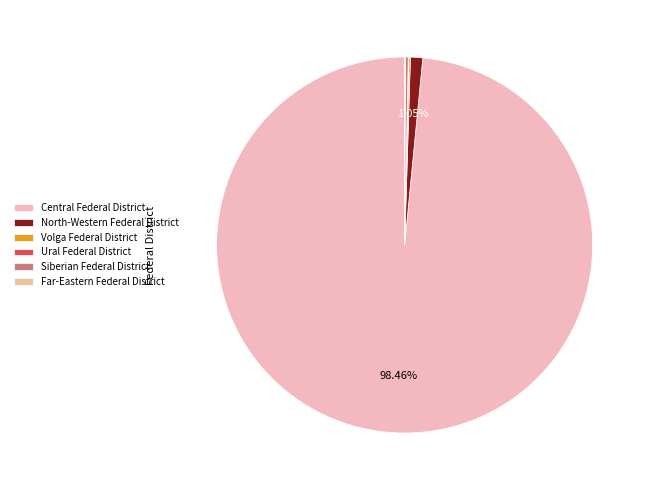

To the nearest percent, what percentage of the pie is North-Western Federal District?

1%